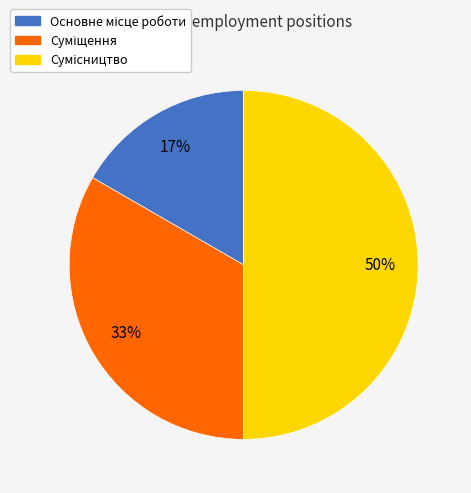

To the nearest percent, what is the difference between the largest and smallest slice percentages?

33%